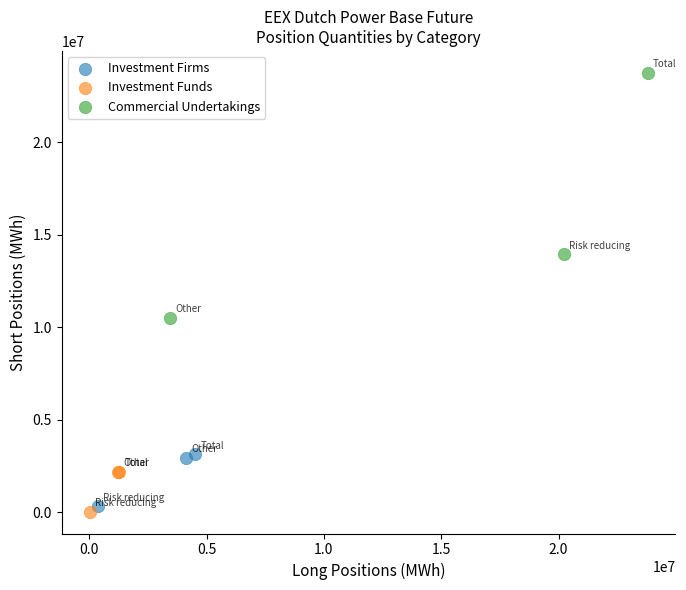

Which series reaches the maximum Y coordinate?

Commercial Undertakings